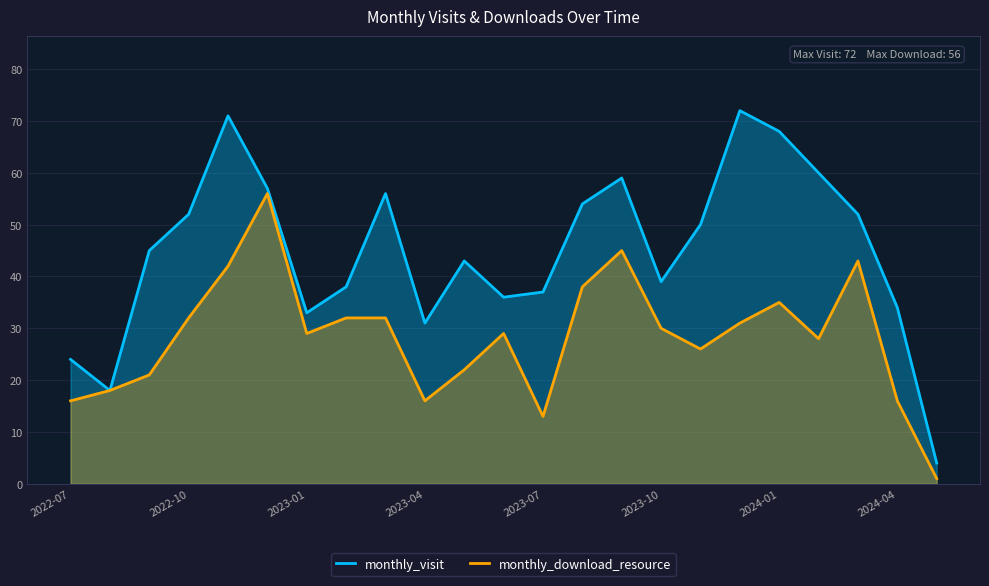

True or false: monthly_visit and monthly_download_resource intersect in this chart.

False